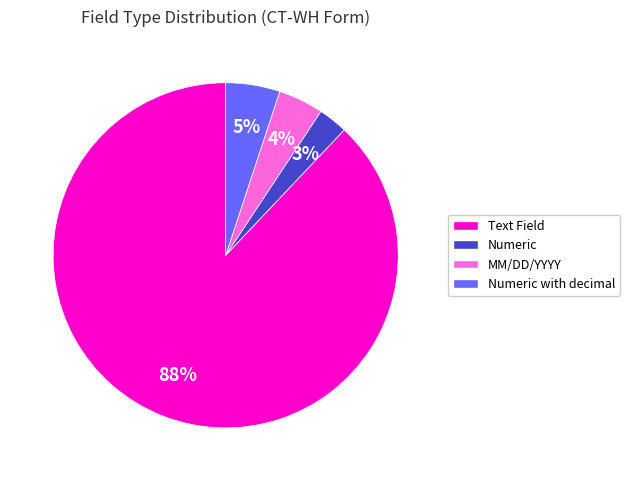

To the nearest percent, what percentage of the pie is Text Field?

88%